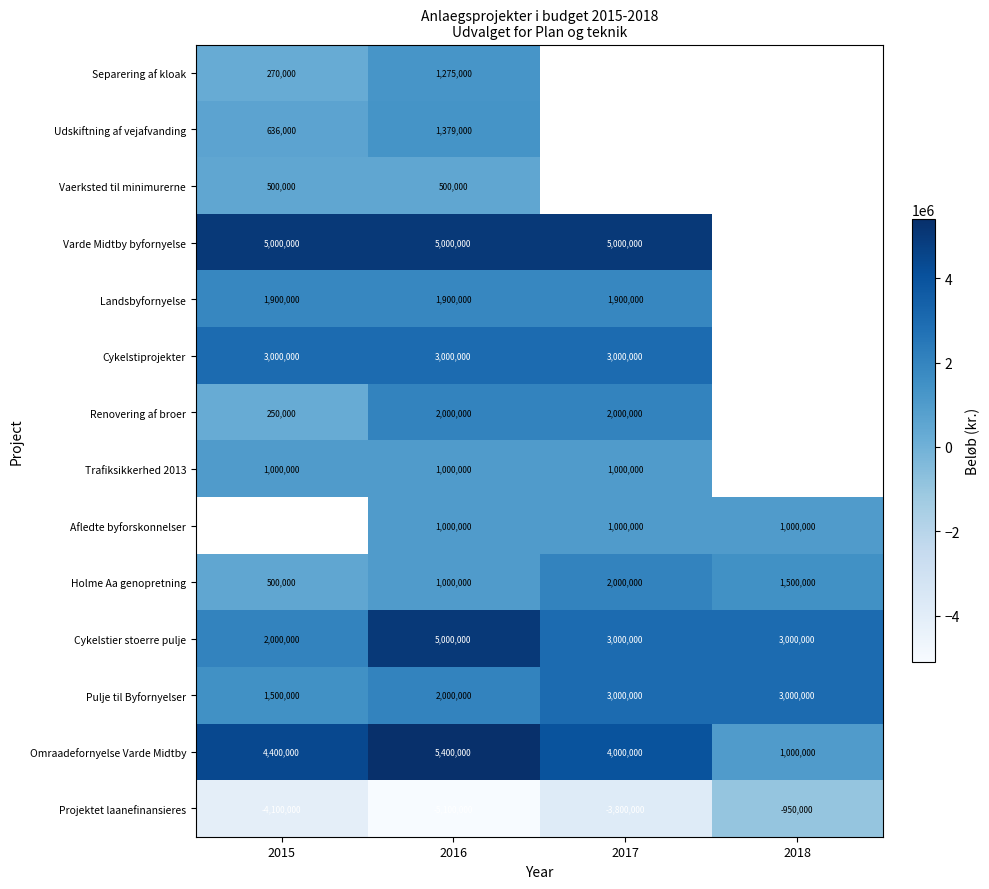

The value of Varde Midtby byfornyelse at 2016 is 5000000. True or false?

True